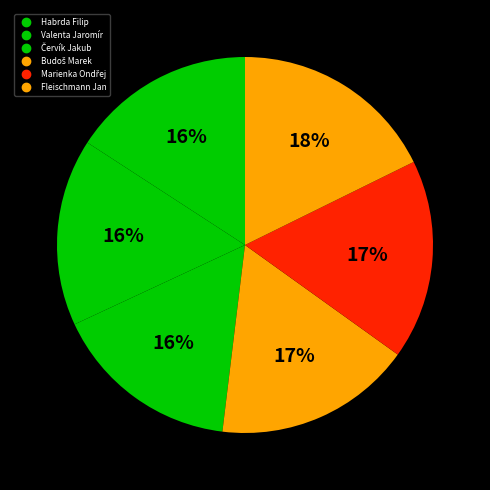

Approximately how many times larger is the value at Marienka Ondřej compared to Budoš Marek?

1.0